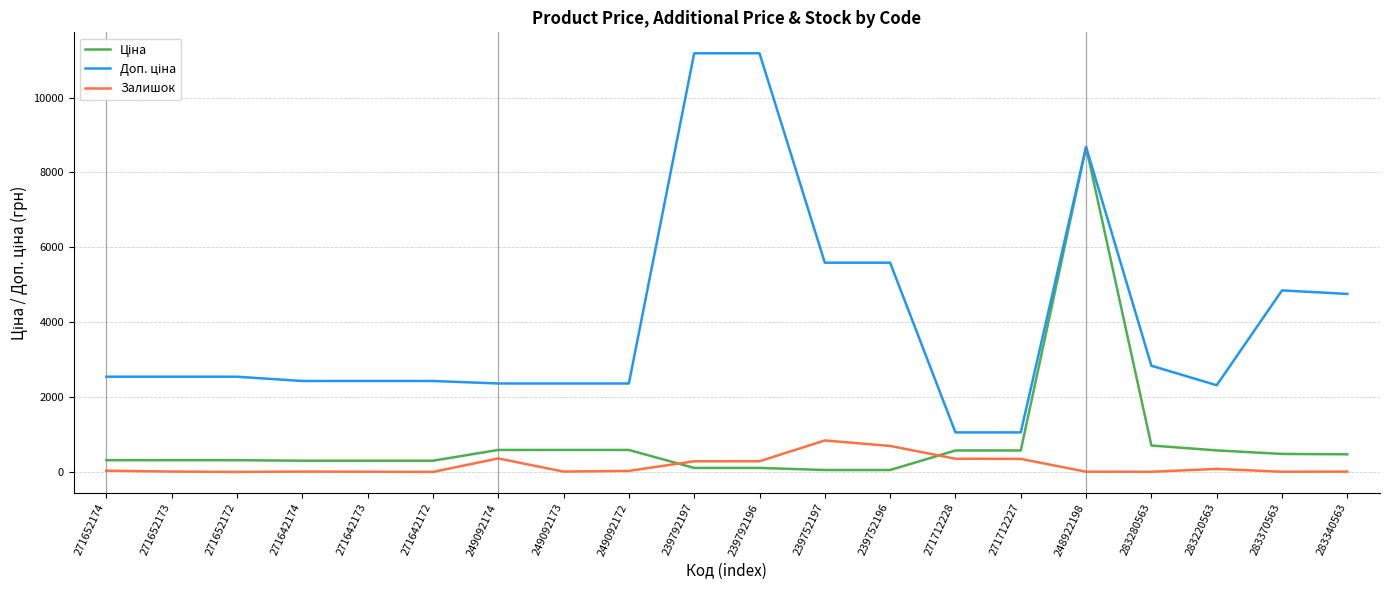

What is the difference between the highest and lowest values at 271642173?

2422.8